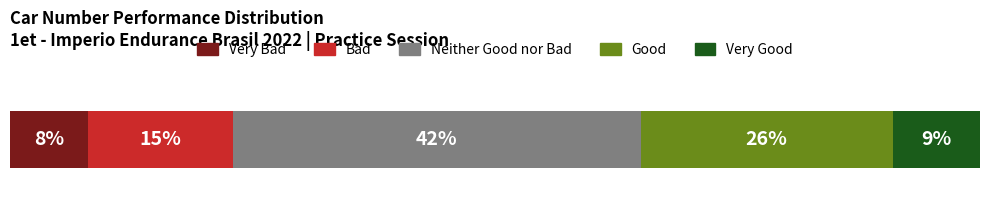

What are all the series names shown in the legend?

Very Bad, Bad, Neither Good nor Bad, Good, Very Good